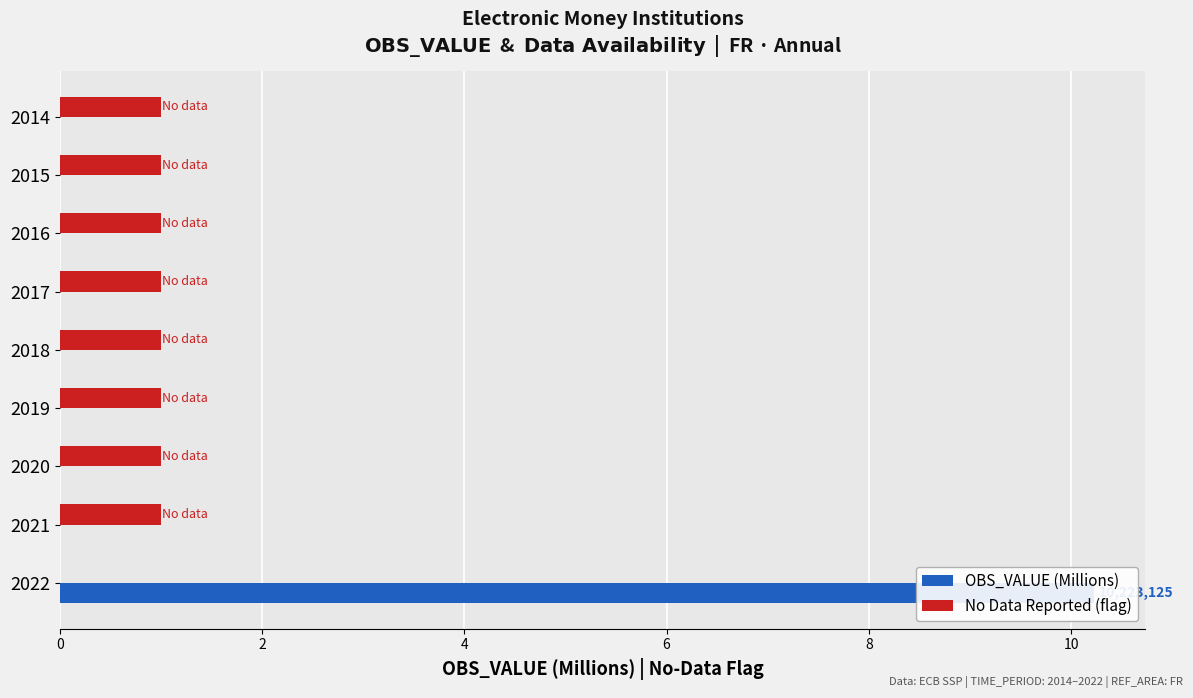

What are all the series names shown in the legend?

OBS_VALUE (Millions), No Data Reported (flag)